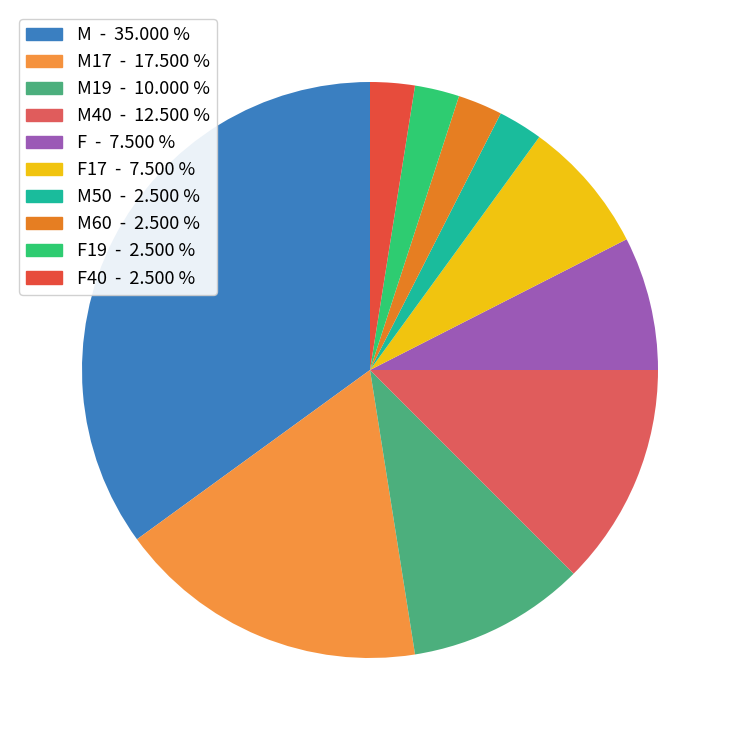

Count the number of slices in the pie.

10